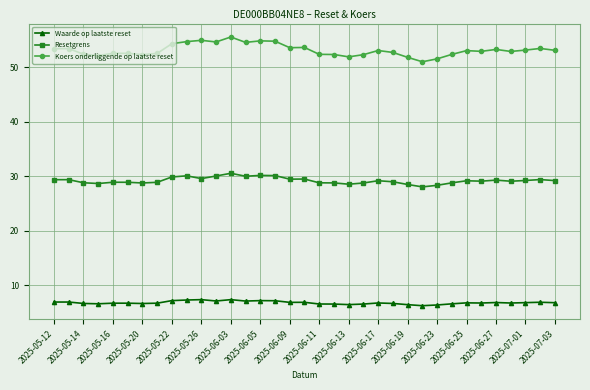

True or false: Waarde op laatste reset has more than 1 points higher than both neighbors.

True